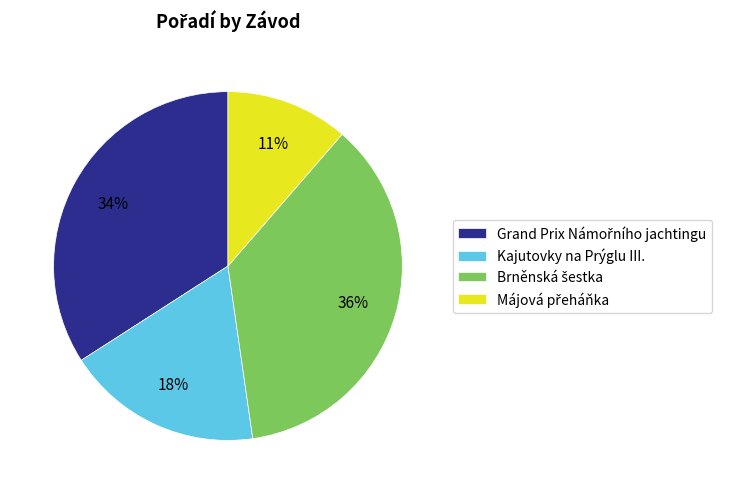

To the nearest percent, what is the difference between the largest and smallest slice percentages?

25%